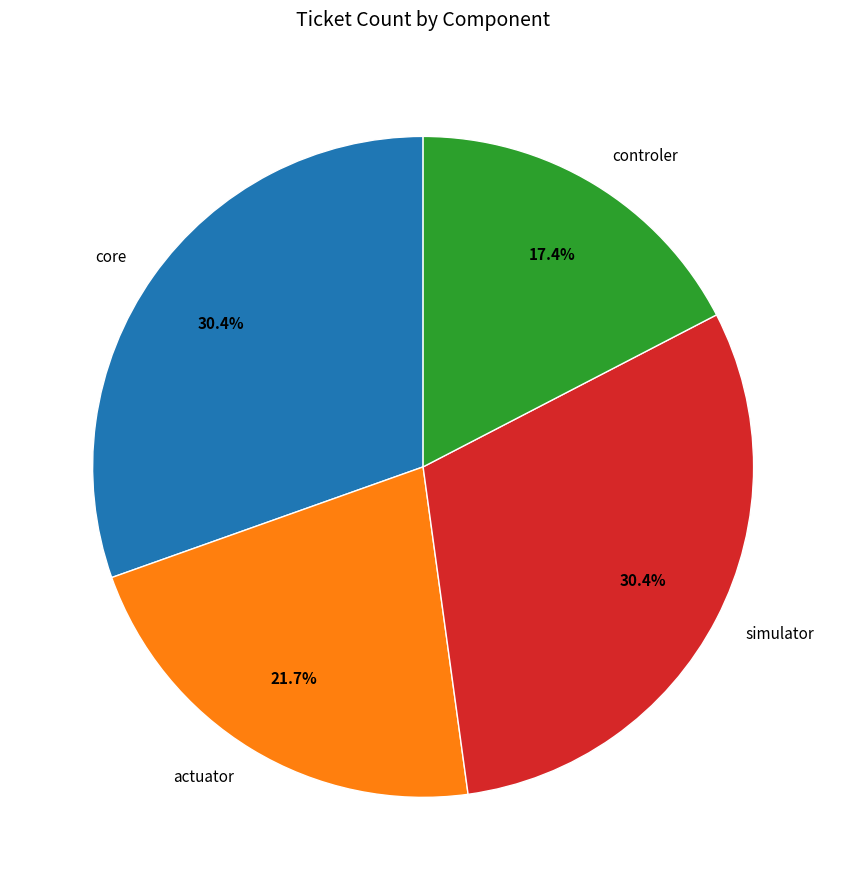

Which has a higher value, controler or simulator?

simulator